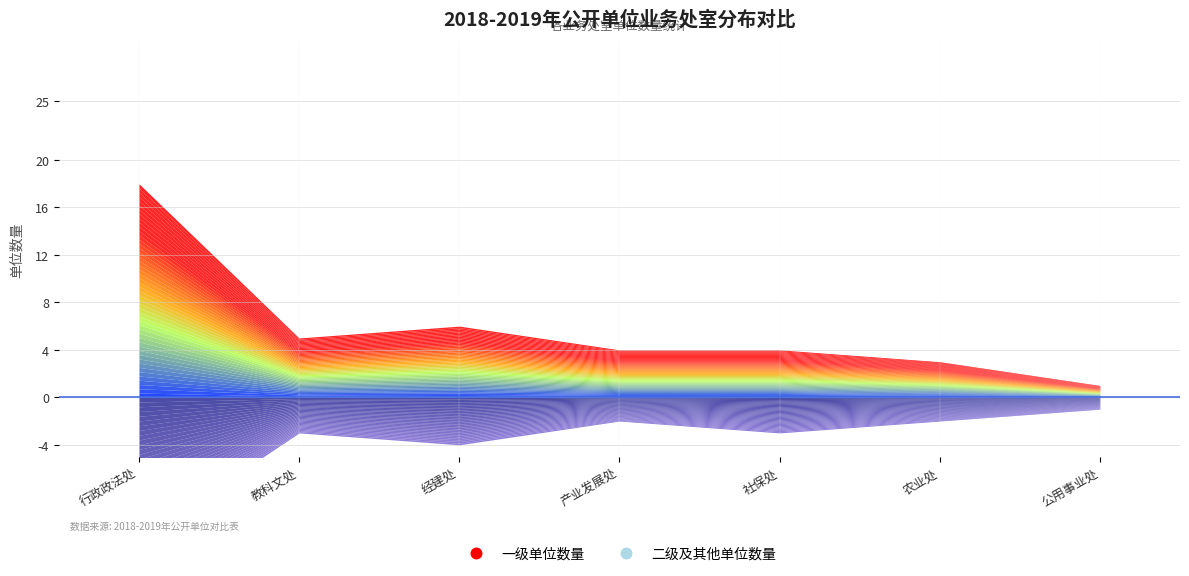

At which category is the sum across all series the highest?

行政政法处